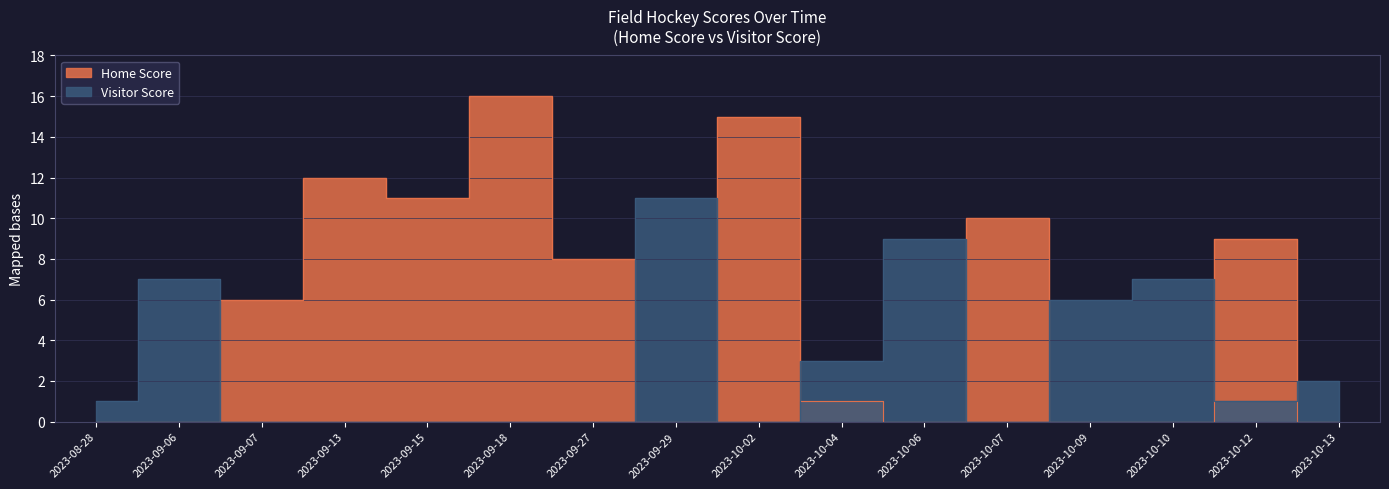

True or false: Home Score has a value of 1 at 2023-10-04.

False